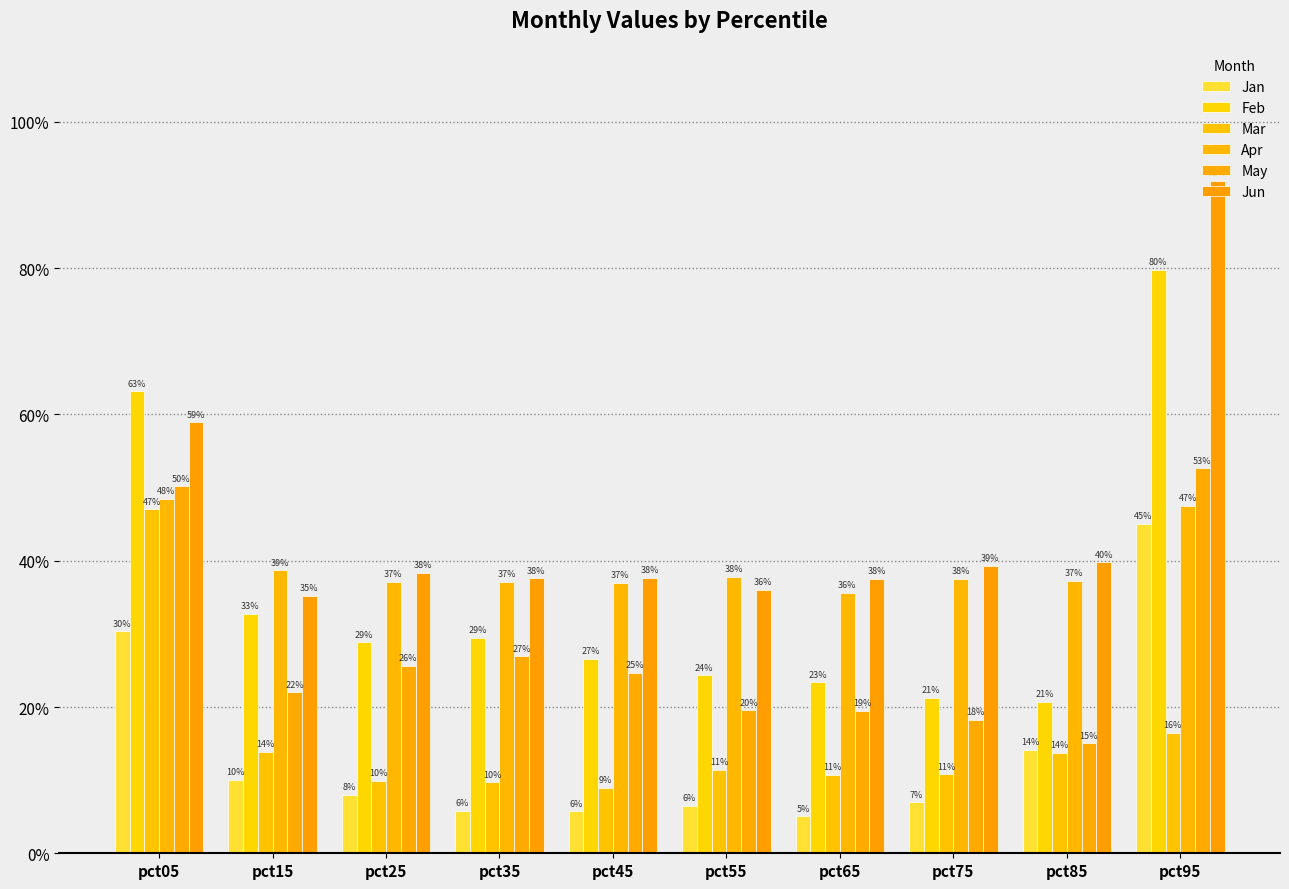

True or false: Jun has a value of 0.4 at pct75.

True